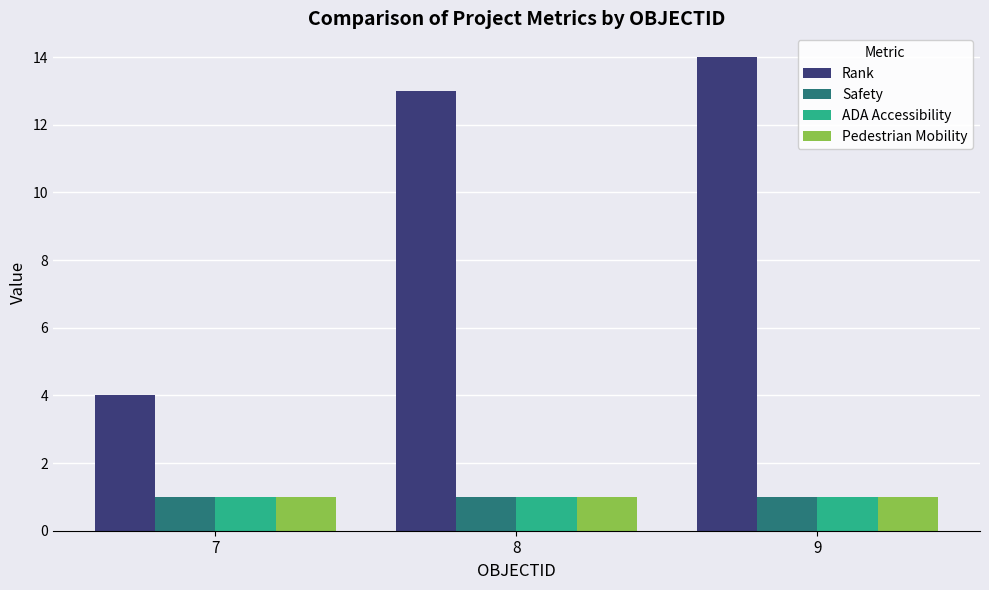

Is it true that Pedestrian Mobility equals 1 at 9?

True